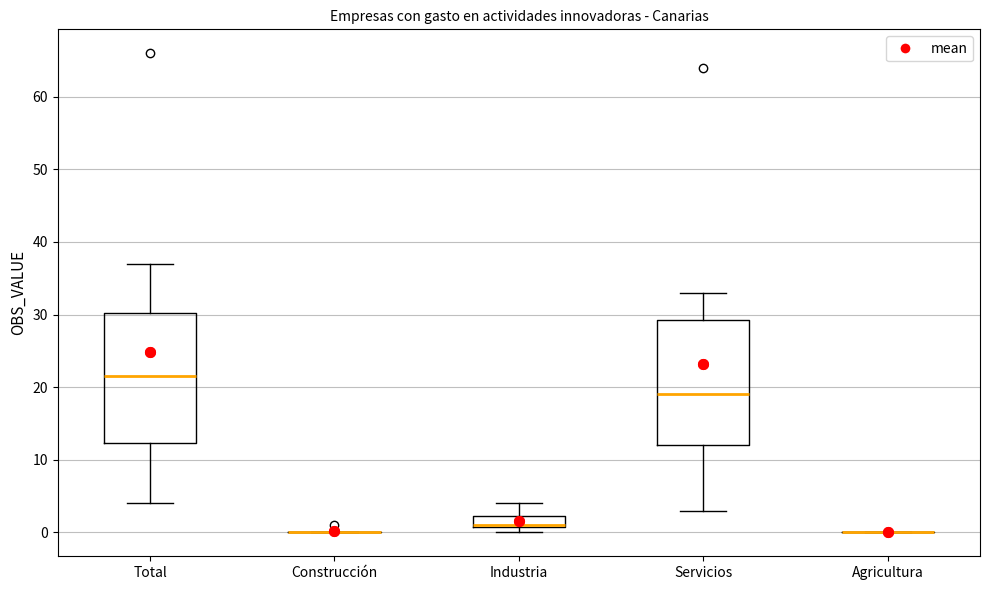

Where is the lower edge of the box for Servicios on the y-axis? The values are not printed on the chart, so give them approximately, as read against the axis.

12